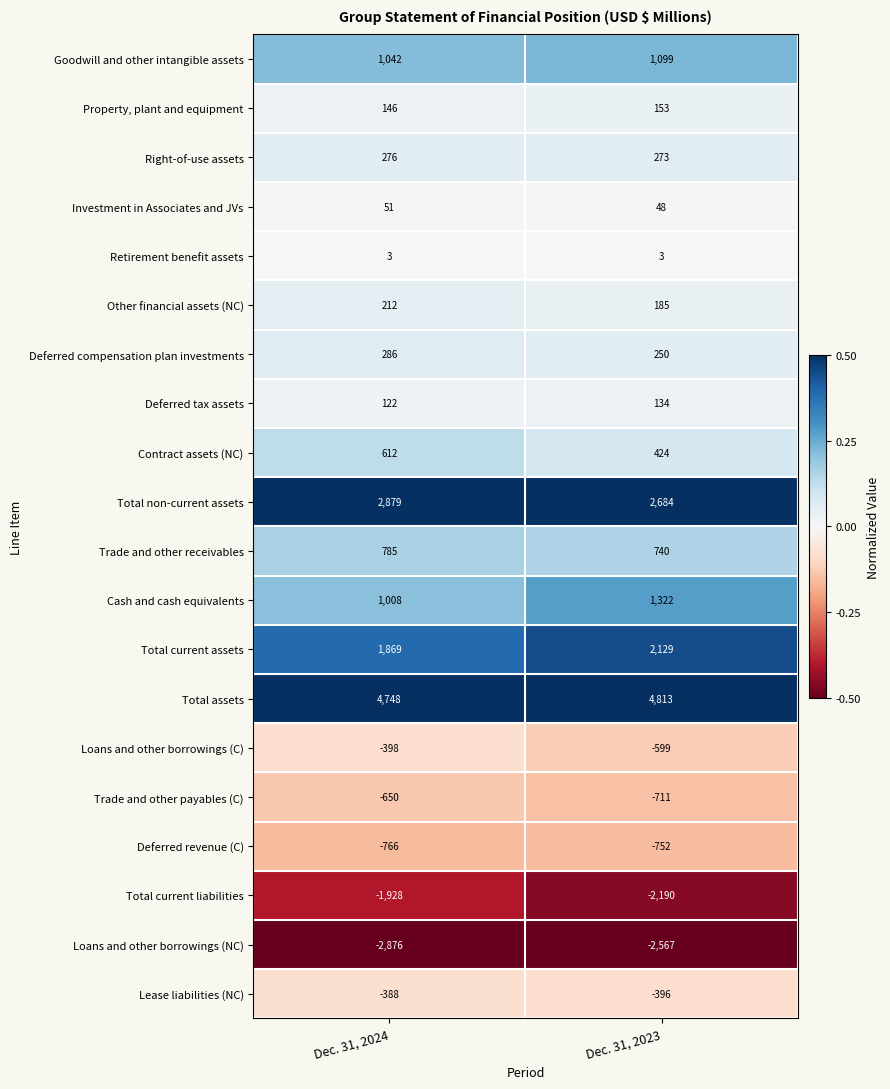

List the labels in order of Deferred tax assets value, largest first.

Dec. 31, 2023, Dec. 31, 2024